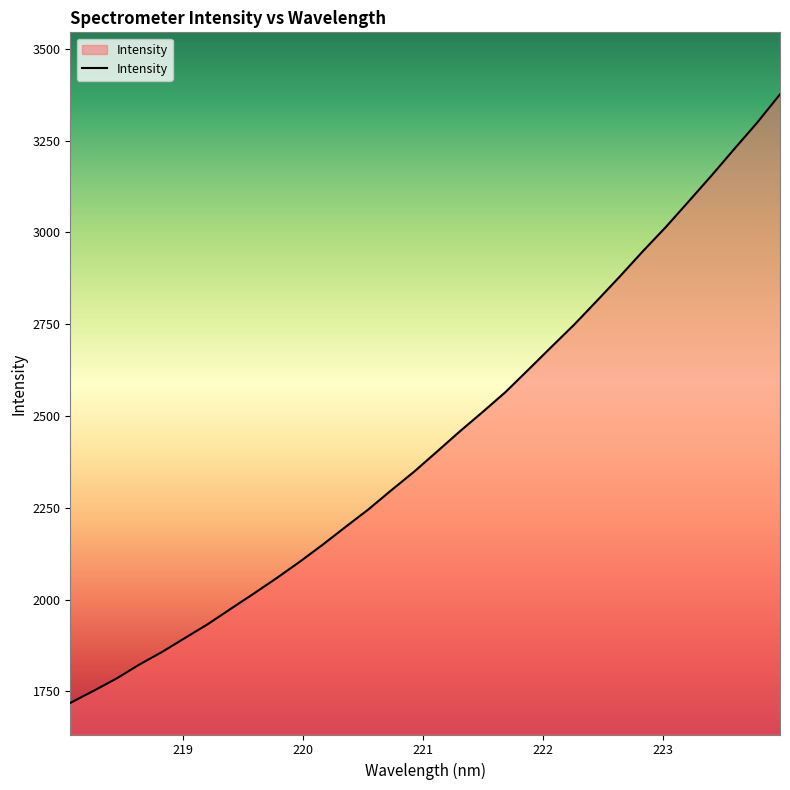

What is the difference between the second highest and minimum values?

1580.3